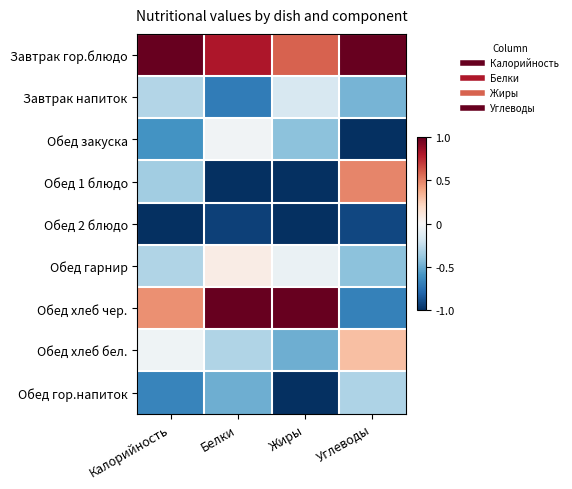

Reading left to right, what are all the values shown in this chart?

Завтрак гор.блюдо: Калорийность=1.0	Белки=0.8	Жиры=0.6	Углеводы=1.0
Завтрак напиток: Калорийность=-0.3	Белки=-0.7	Жиры=-0.2	Углеводы=-0.5
Обед закуска: Калорийность=-0.6	Белки=-0.0	Жиры=-0.4	Углеводы=-1.0
Обед 1 блюдо: Калорийность=-0.3	Белки=-1.0	Жиры=-1.0	Углеводы=0.5
Обед 2 блюдо: Калорийность=-1.0	Белки=-0.9	Жиры=-1.0	Углеводы=-0.9
Обед гарнир: Калорийность=-0.3	Белки=0.1	Жиры=-0.1	Углеводы=-0.4
Обед хлеб чер.: Калорийность=0.5	Белки=1.0	Жиры=1.0	Углеводы=-0.7
Обед хлеб бел.: Калорийность=-0.0	Белки=-0.3	Жиры=-0.5	Углеводы=0.3
Обед гор.напиток: Калорийность=-0.7	Белки=-0.5	Жиры=-1.0	Углеводы=-0.3